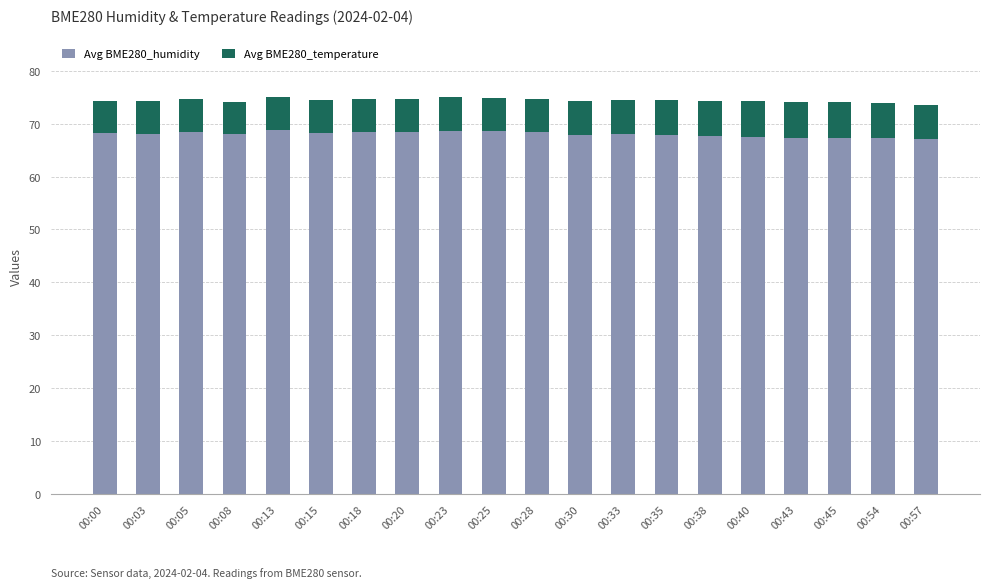

What is the maximum value for Avg BME280_humidity?

68.8